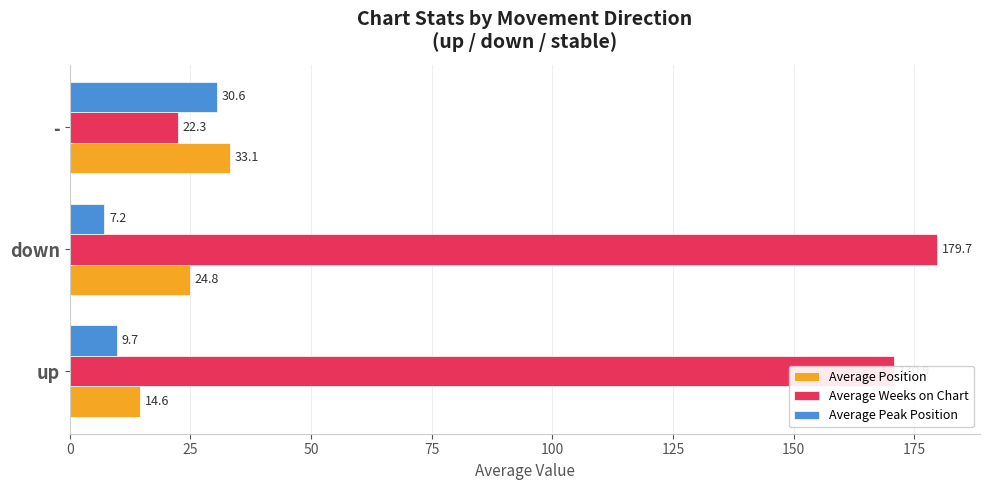

True or false: Average Weeks on Chart has a value of 108.7 at up.

False